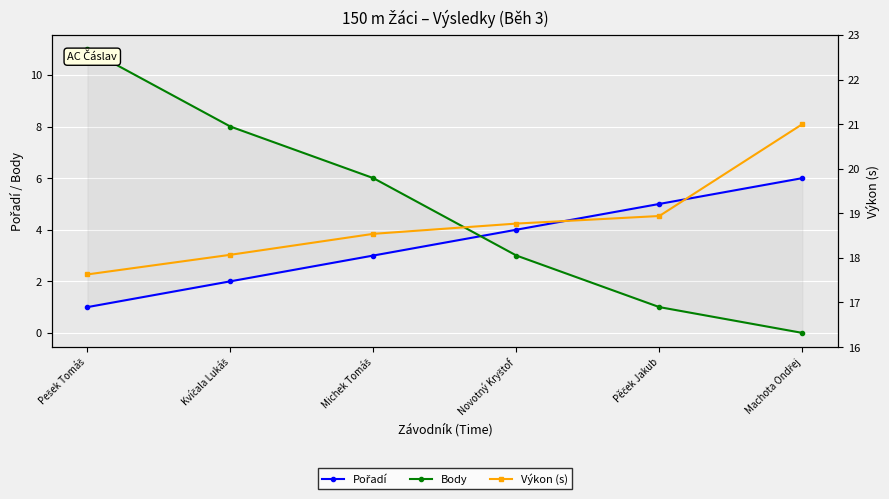

The value of Výkon (s) at Michek Tomáš is 28.0. True or false?

False